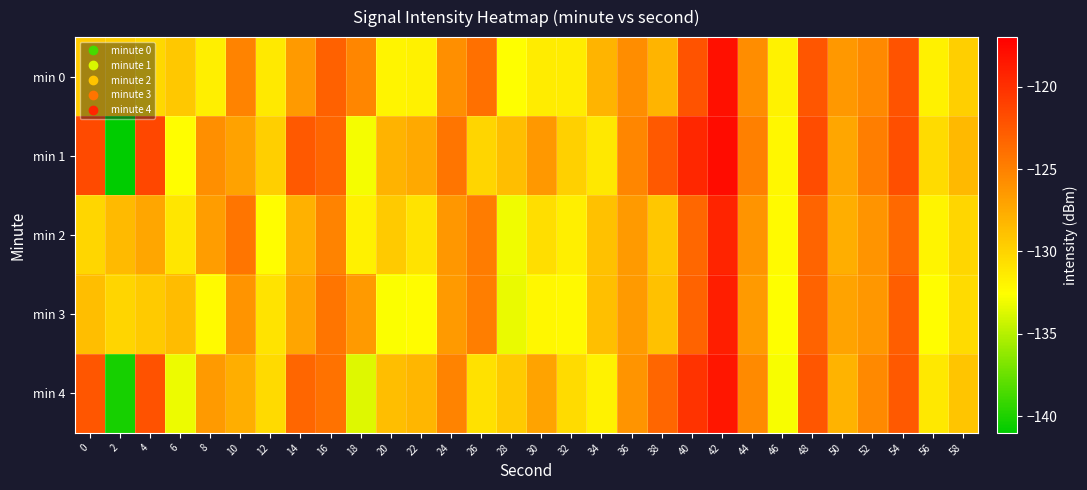

List the series in order of their peak value, highest first.

min 1, min 0, min 4, min 3, min 2